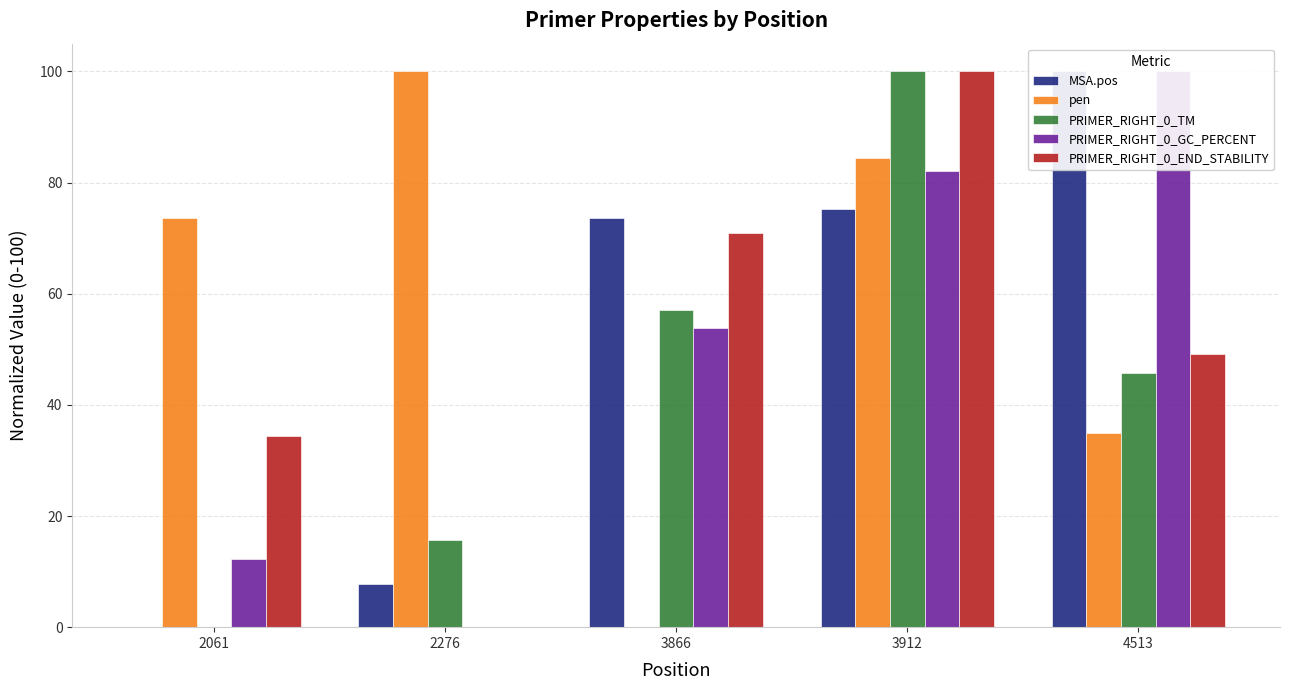

What is the spread (max minus min) of values at 2061?

73.6